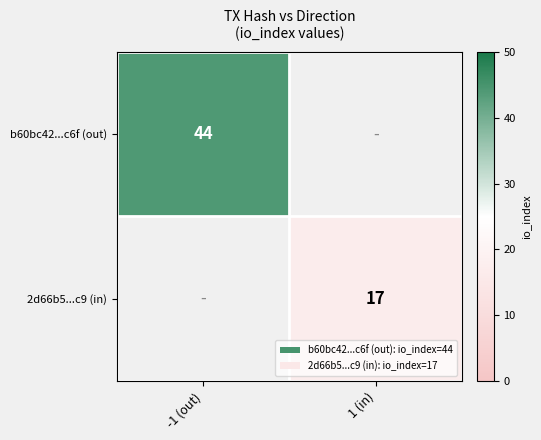

How many categories are shown in the chart?

2